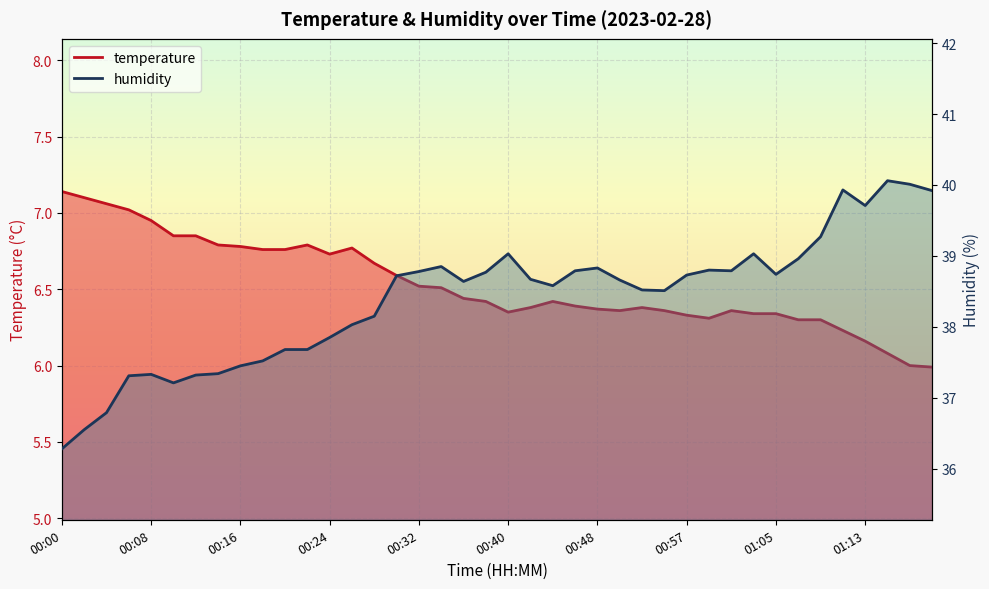

Where does the temperature series first go above 6?

00:00